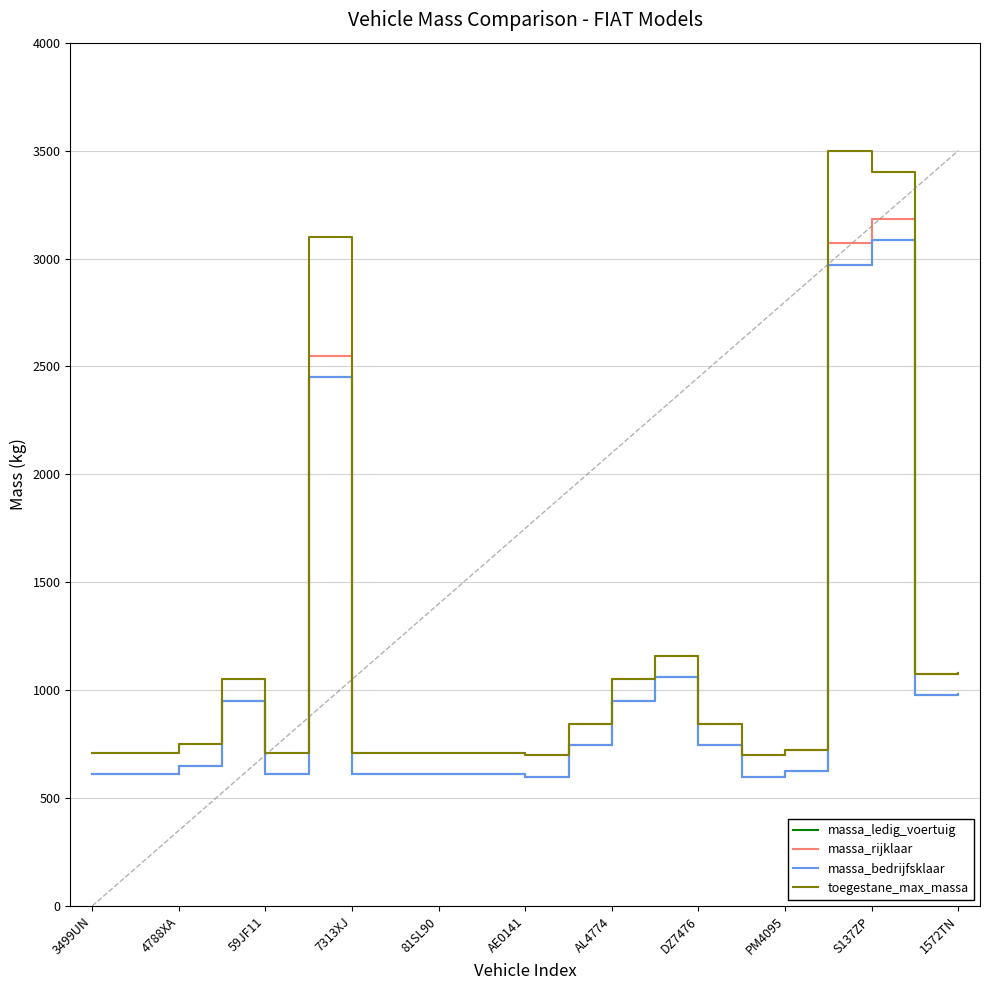

What is the sum of all massa_bedrijfsklaar values?

21652